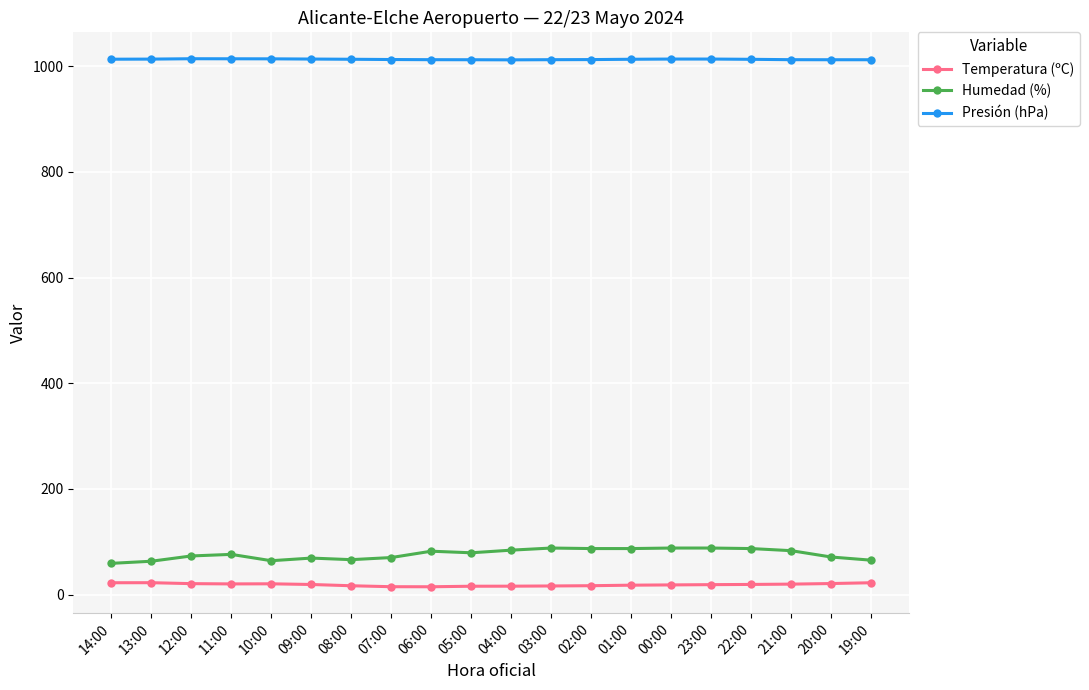

True or false: Temperatura (ºC) and Humedad (%) cross at least once.

False